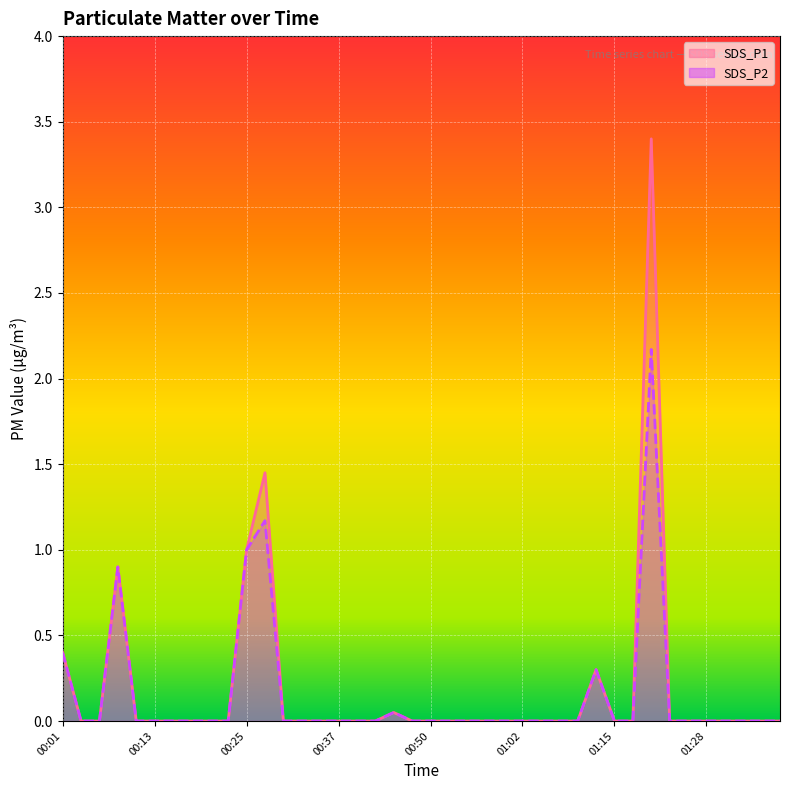

How many data points does each series have?

40